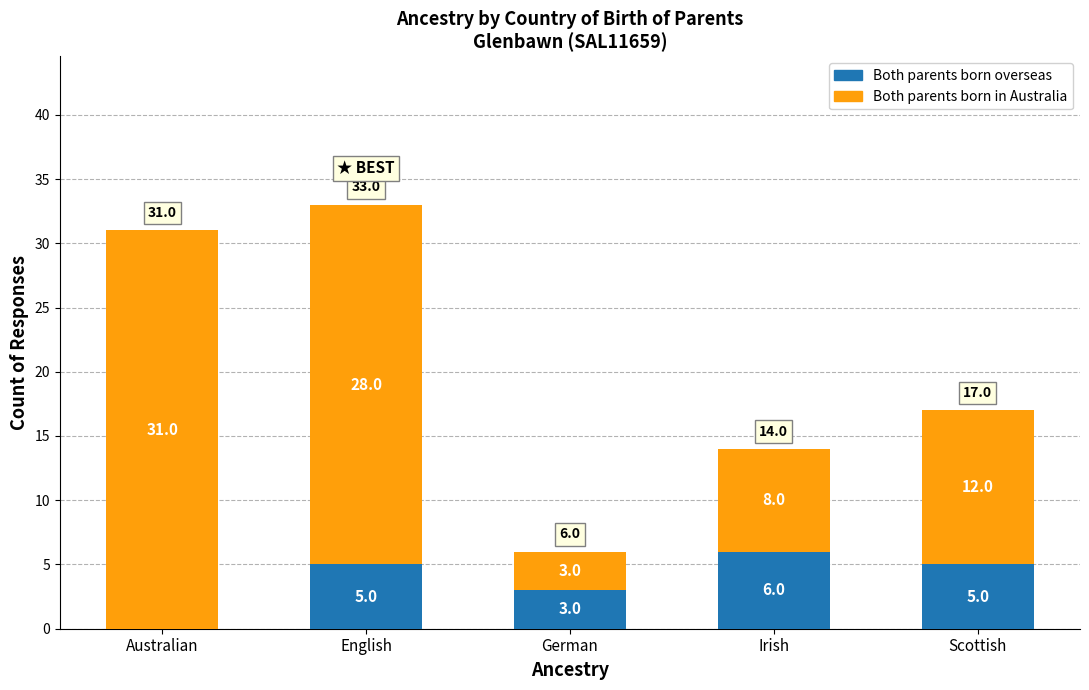

Are the bars grouped side by side (vs. stacked)?

No